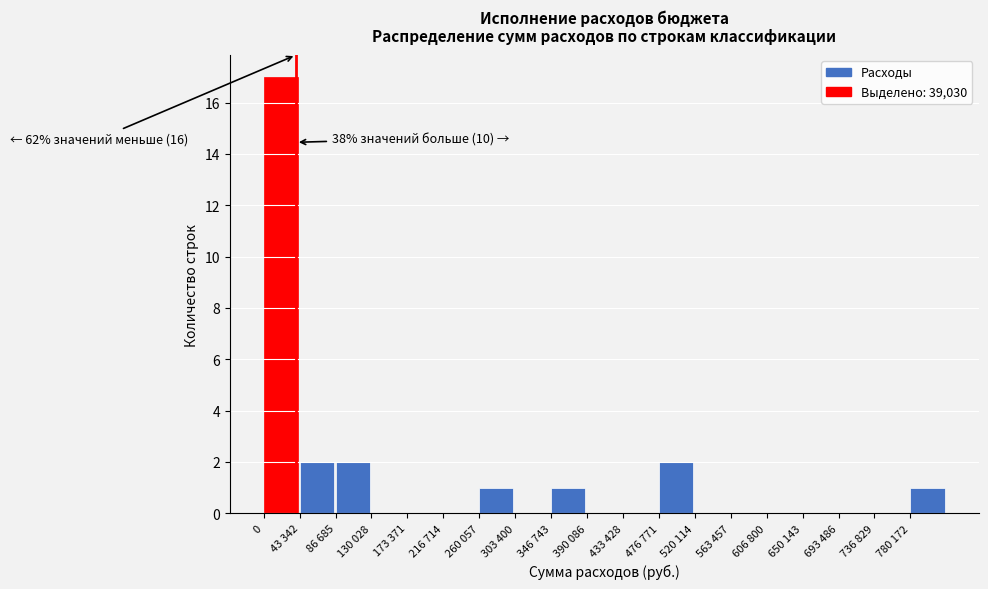

Reading left to right, list all the values displayed in this chart.

0=17	43 342=2	86 685=2	130 028=0	173 371=0	216 714=0	260 057=1	303 400=0	346 743=1	390 086=0	433 428=0	476 771=2	520 114=0	563 457=0	606 800=0	650 143=0	693 486=0	736 829=0	780 172=1